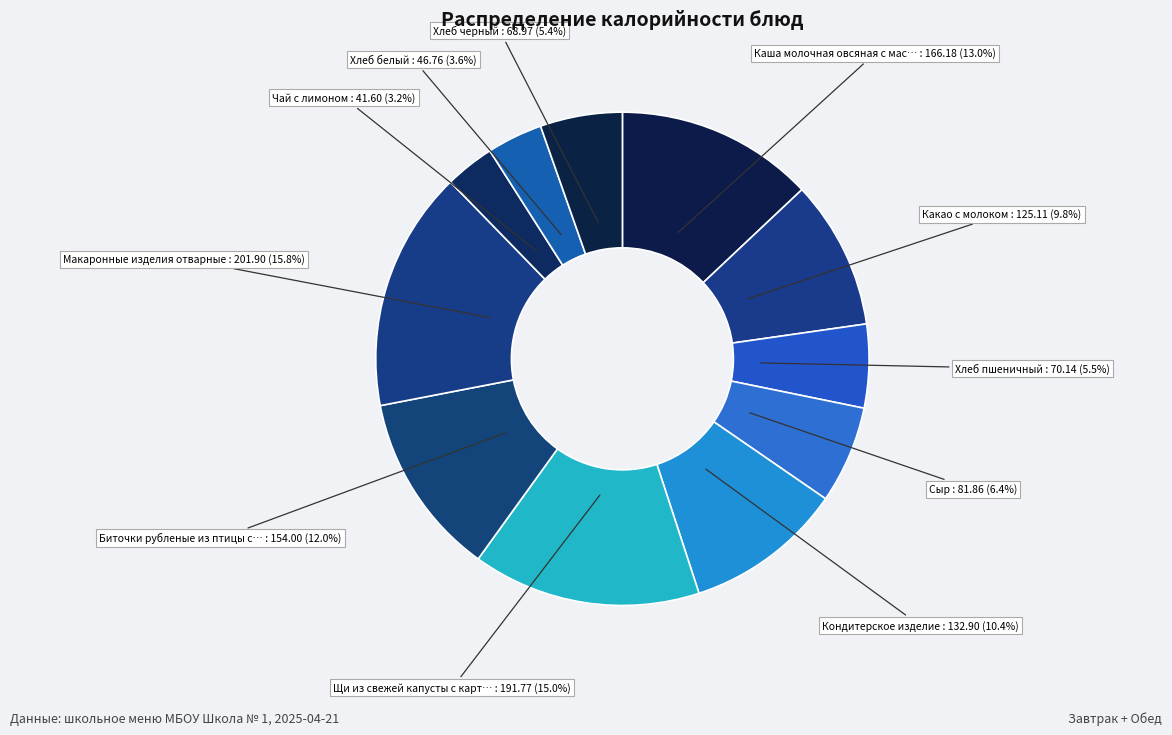

Count the number of slices in the pie.

11